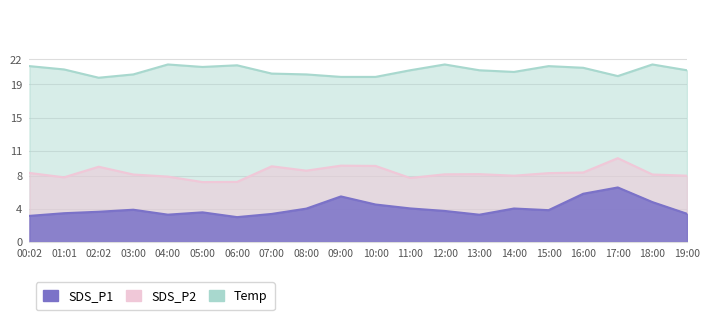

Reading right to left, list all the values displayed in this chart.

SDS_P1: 3.4	4.8	6.6	5.8	3.8	4.0	3.3	3.7	4.0	4.5	5.5	4.0	3.4	3.0	3.6	3.3	3.9	3.6	3.5	3.1
SDS_P2: 8.0	8.1	10.1	8.4	8.3	8.0	8.2	8.2	7.7	9.2	9.2	8.6	9.1	7.2	7.2	7.9	8.1	9.1	7.8	8.3
Temp: 20.7	21.4	20.0	21.0	21.2	20.5	20.7	21.4	20.7	19.9	19.9	20.2	20.3	21.3	21.1	21.4	20.2	19.8	20.8	21.2